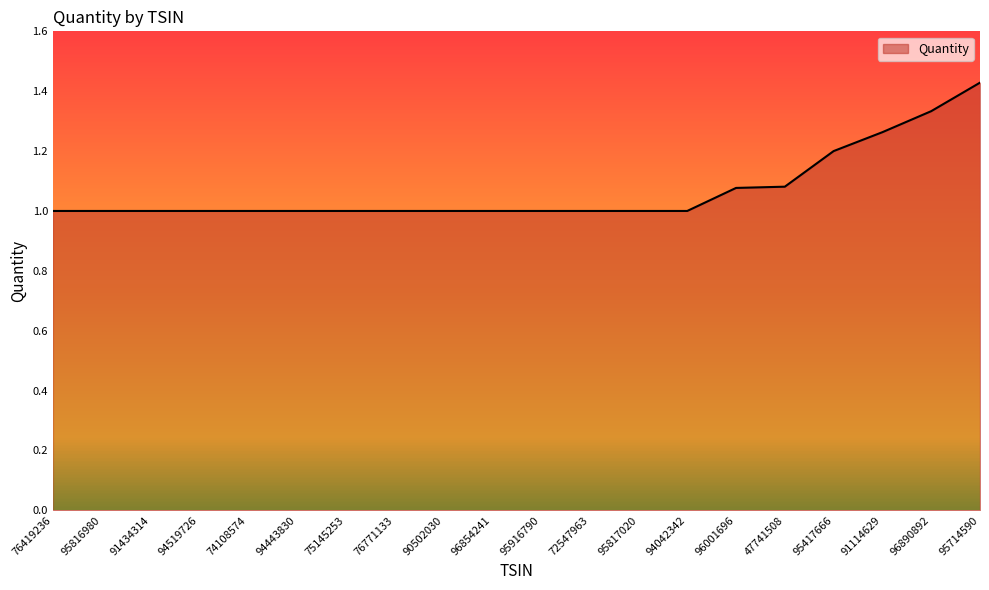

Which has a higher value, 91114629 or 91434314?

91114629